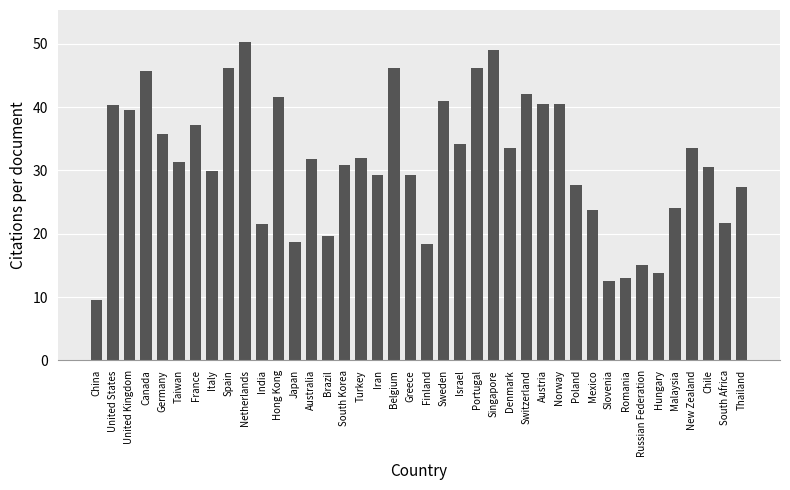

What is the label of the 33rd bar from the right?

Italy